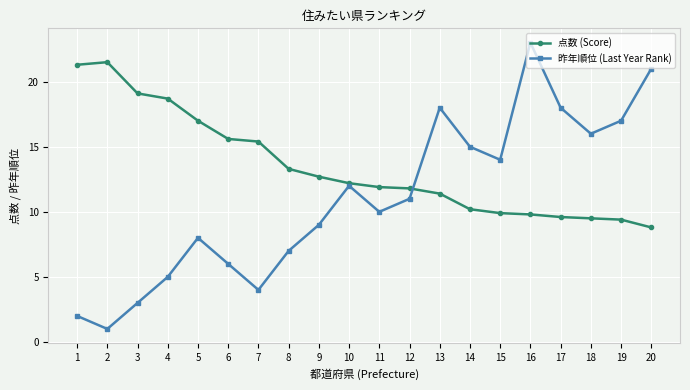

Reading left to right, transcribe all the data shown in this chart.

点数 (Score): 21.3	21.5	19.1	18.7	17.0	15.6	15.4	13.3	12.7	12.2	11.9	11.8	11.4	10.2	9.9	9.8	9.6	9.5	9.4	8.8
昨年順位 (Last Year Rank): 2.0	1.0	3.0	5.0	8.0	6.0	4.0	7.0	9.0	12.0	10.0	11.0	18.0	15.0	14.0	23.0	18.0	16.0	17.0	21.0